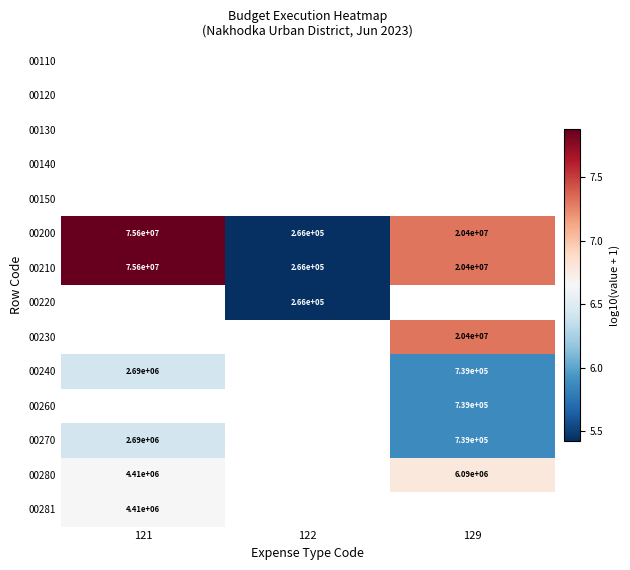

At which category does the chart reach its peak across all series?

121